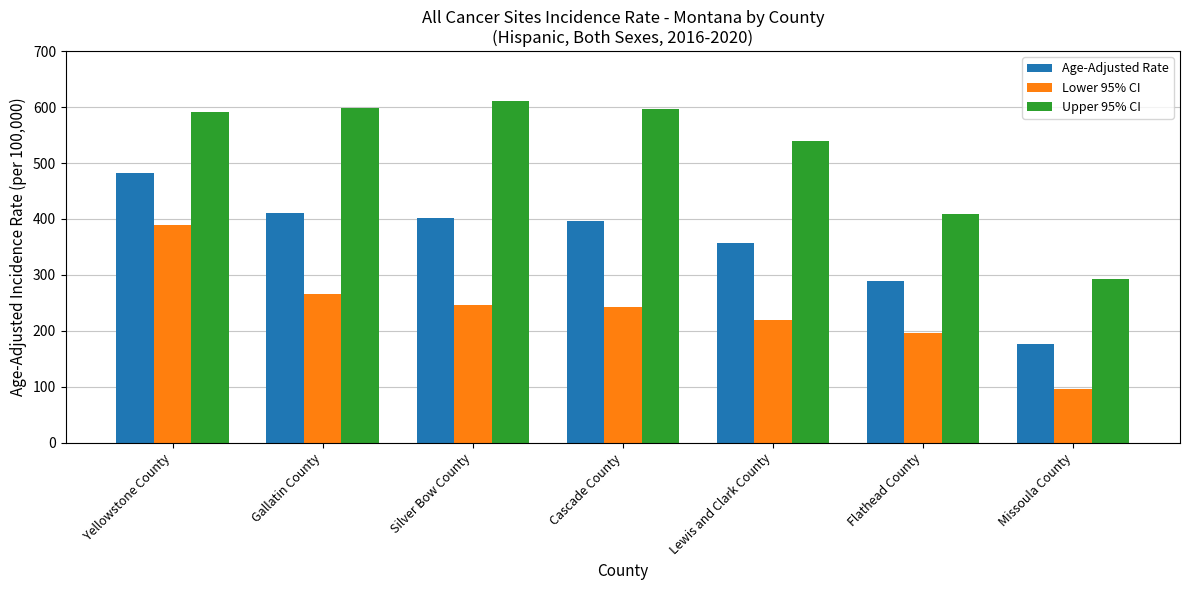

How many bars are there in each group?

3